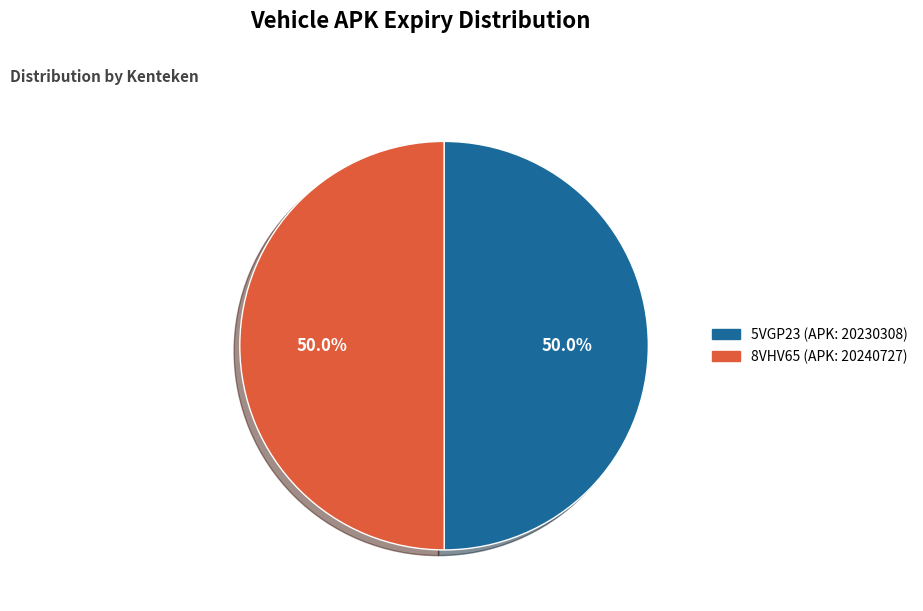

How many slices are in this pie chart?

2